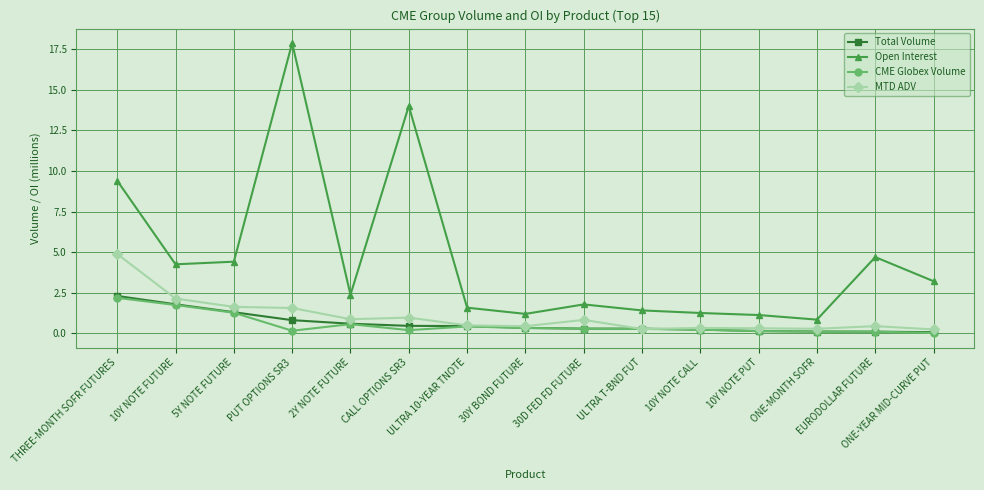

Does the chart have visible grid lines?

Yes